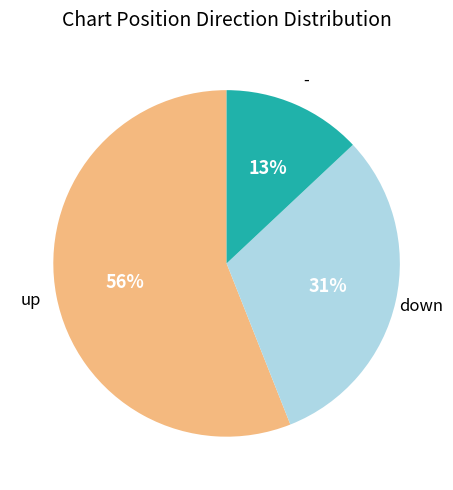

To the nearest percent, what is the difference between the largest and smallest slice percentages?

43%